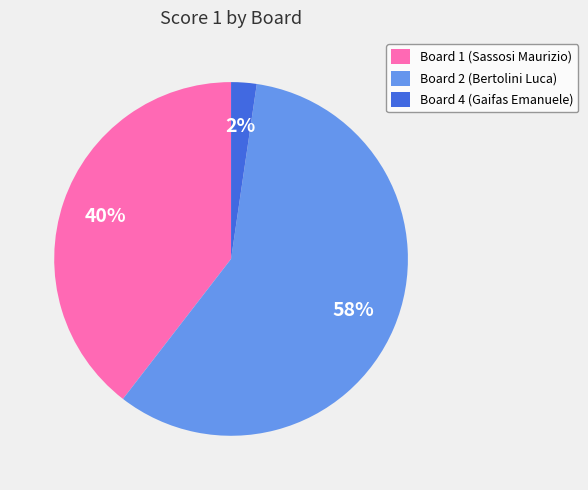

Is it true that Board 4 (Gaifas Emanuele) is 2% of the pie?

True